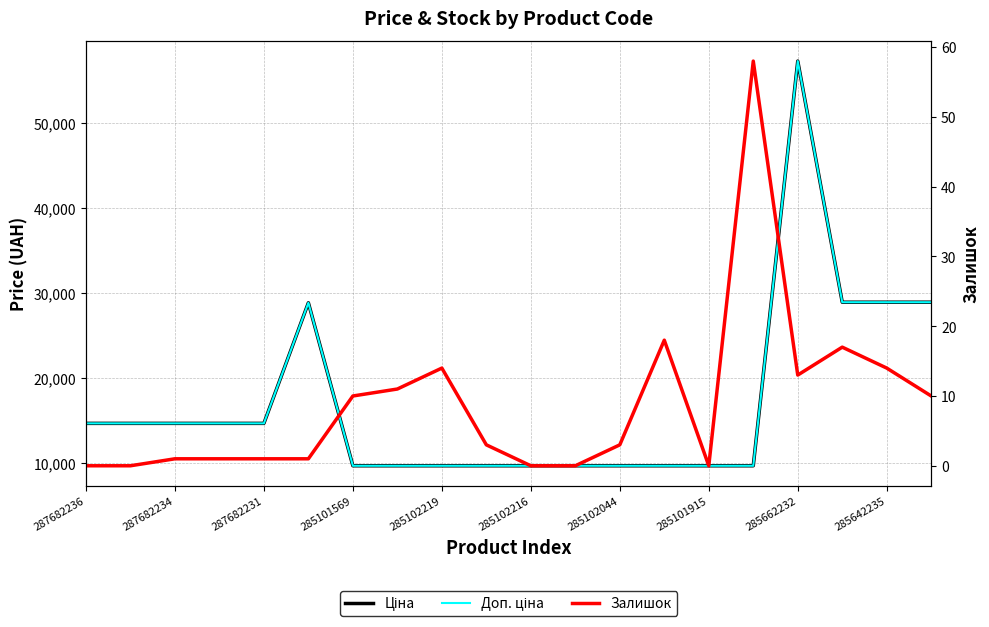

How many data points in Залишок are above 3?

9